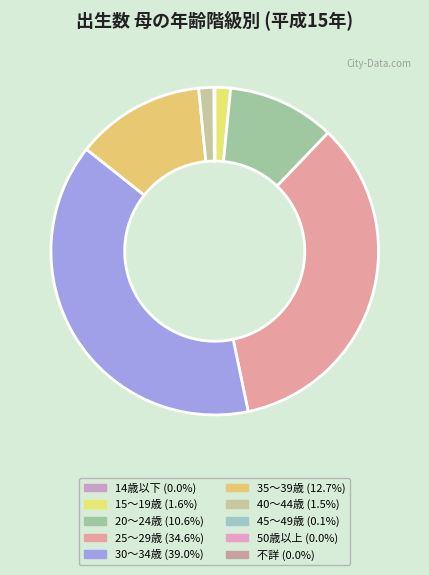

Is it true that 15～19歳 is 1% of the pie?

False